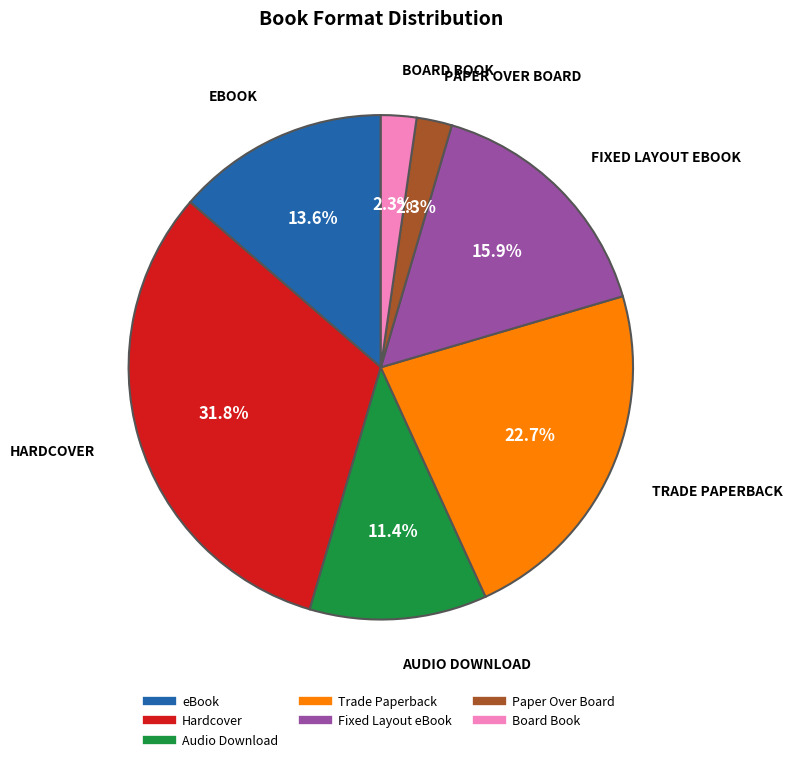

To the nearest percent, what is the difference between the Fixed Layout eBook and Hardcover slice percentages?

16%